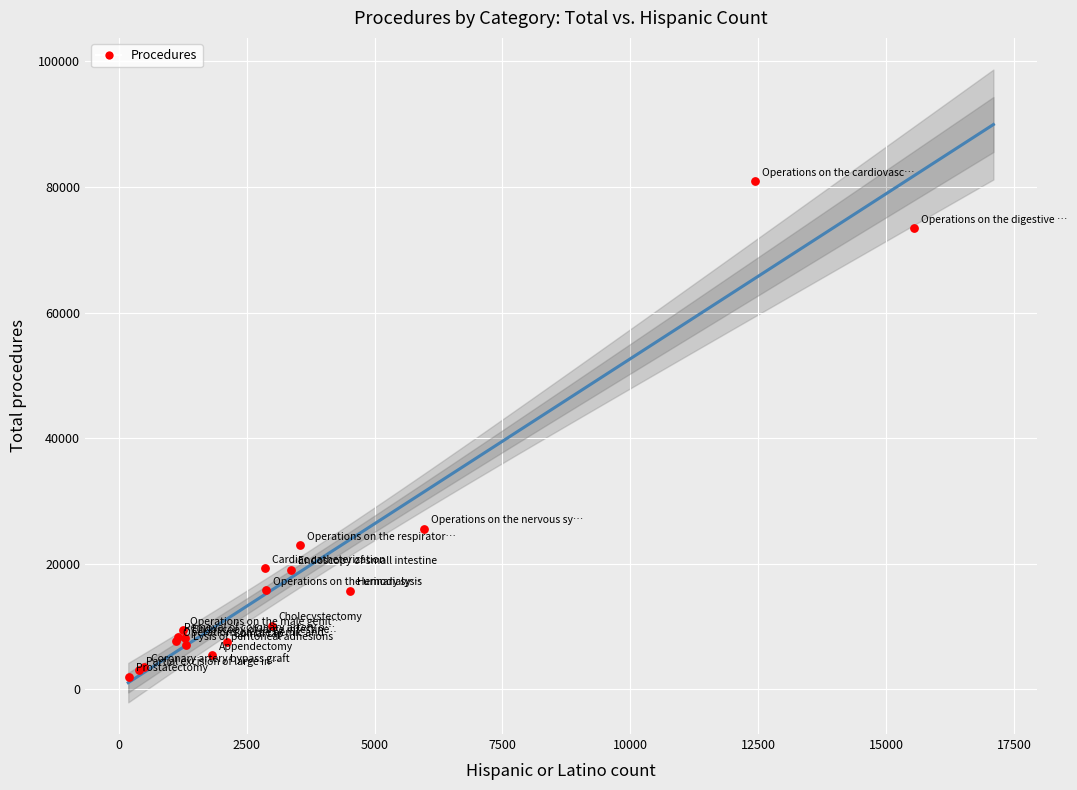

What Y value in the scatter plot is closest to 41435?

25544